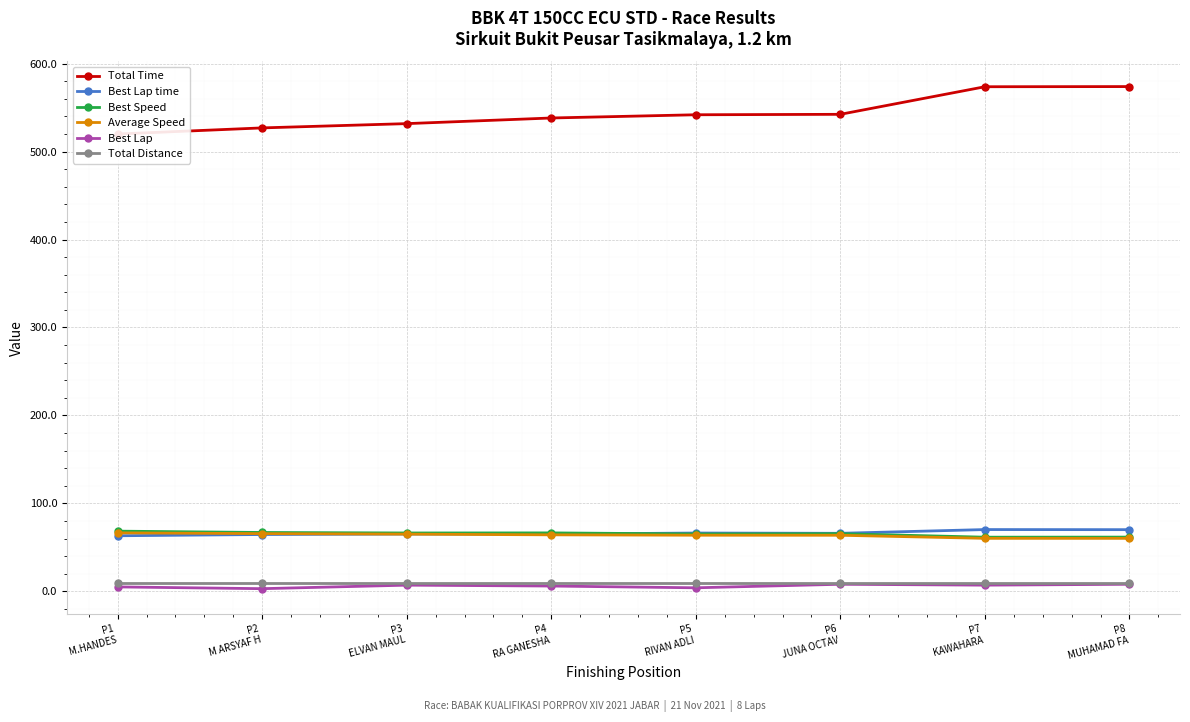

Does the chart display data point markers on the line(s)?

Yes